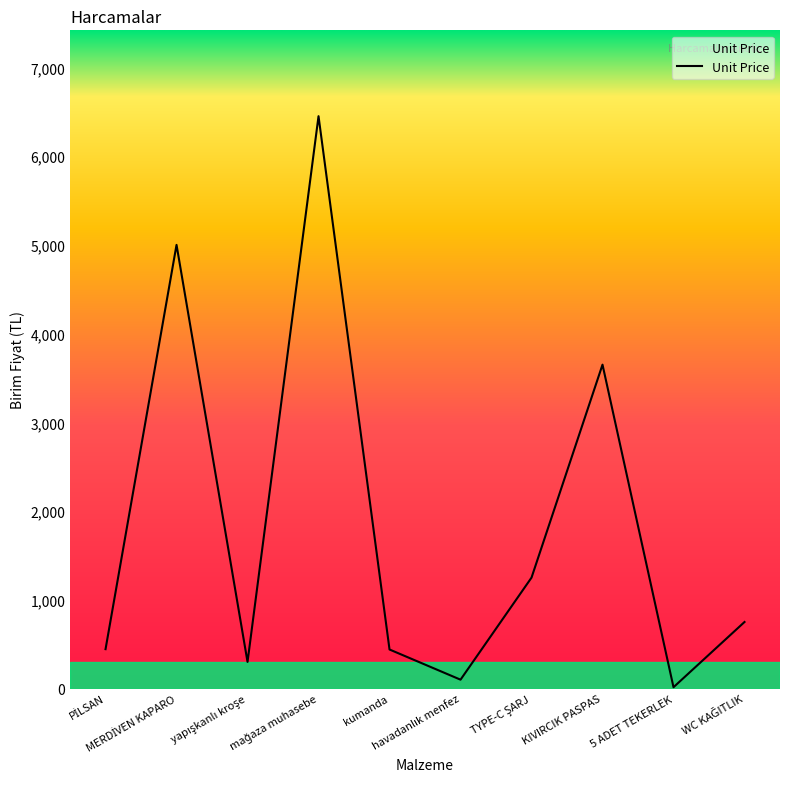

What is the difference between the maximum and minimum values?

6435